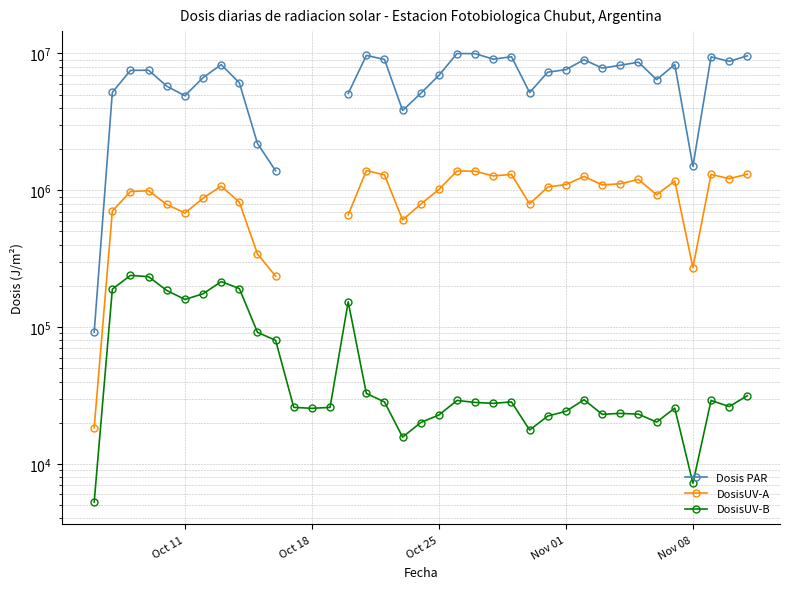

True or false: DosisUV-A and DosisUV-B intersect in this chart.

False